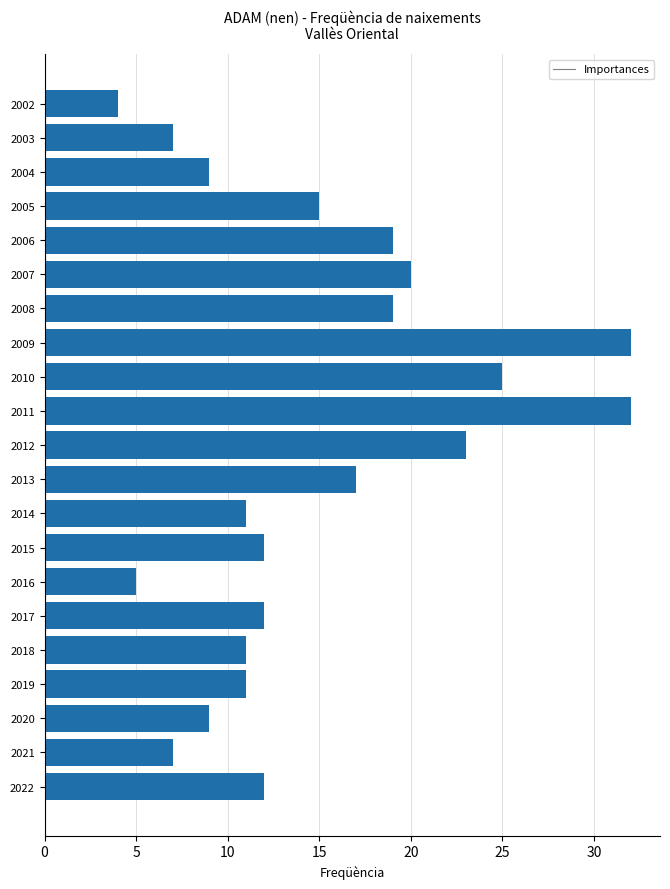

What is the difference between the maximum and minimum values?

28